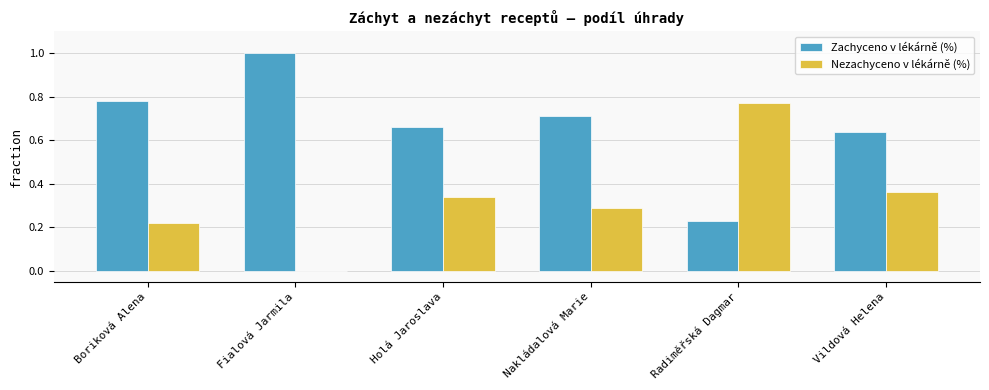

Count the number of data series in this chart.

2